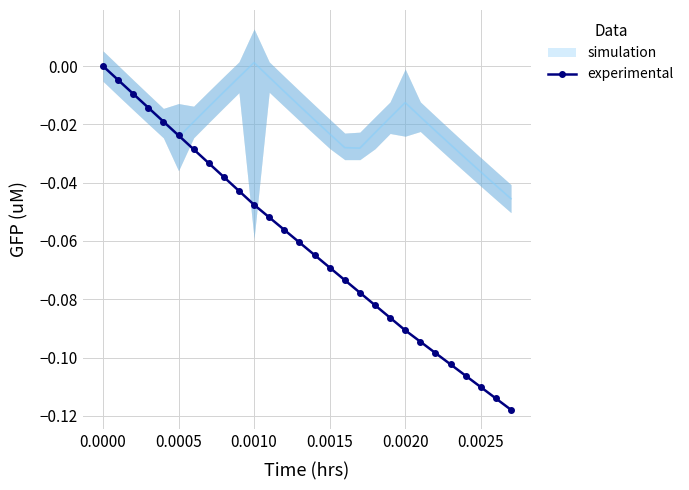

True or false: experimental has more than 1 points higher than both neighbors.

False